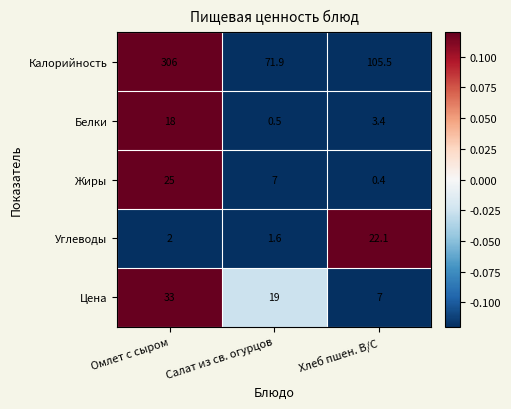

List the series in order of their peak value, highest first.

Калорийность, Цена, Жиры, Углеводы, Белки